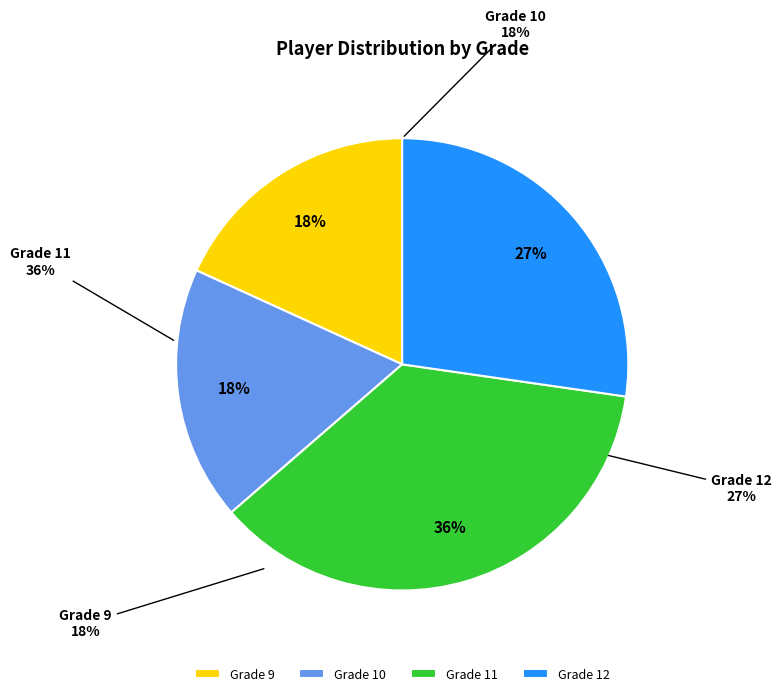

Is there any slice that represents more than half of the pie?

No